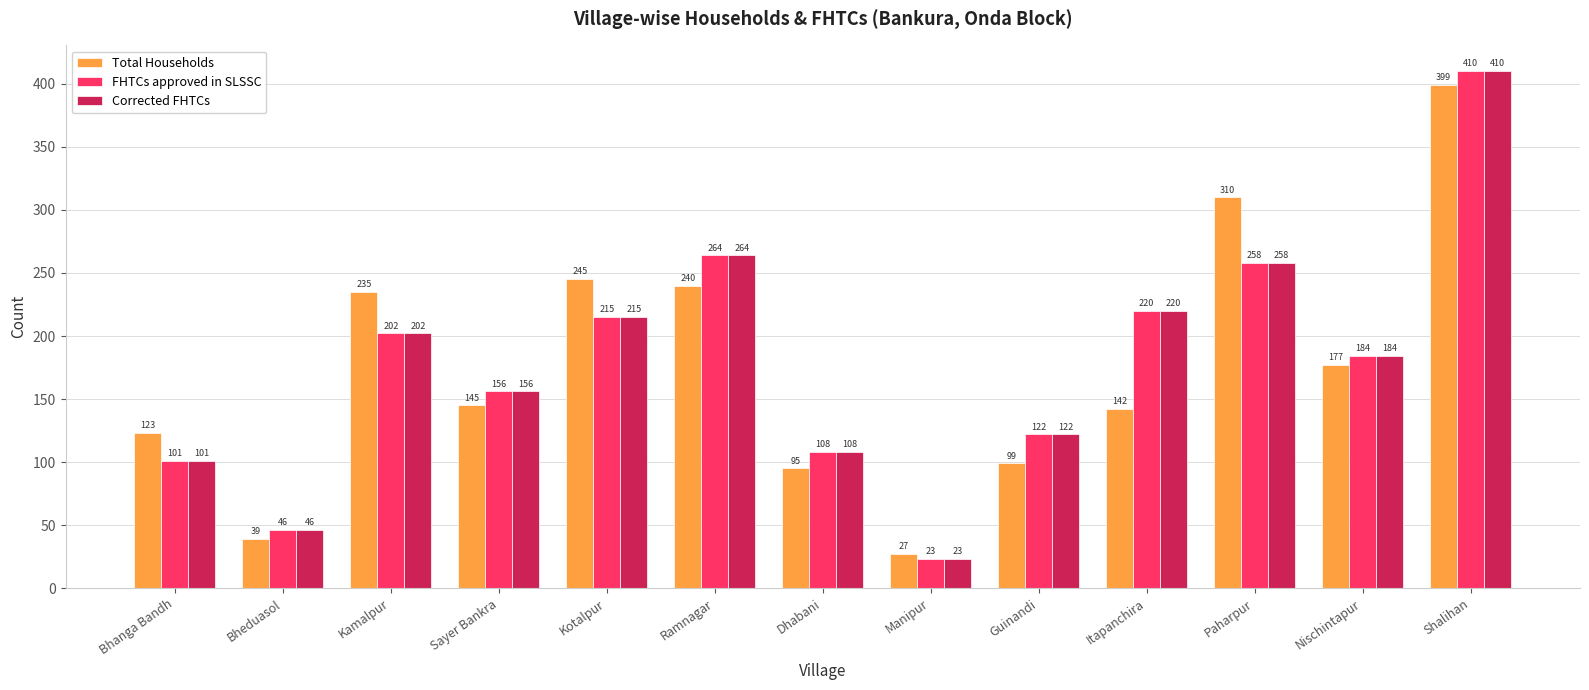

Is it true that Corrected FHTCs equals 108 at Dhabani?

True